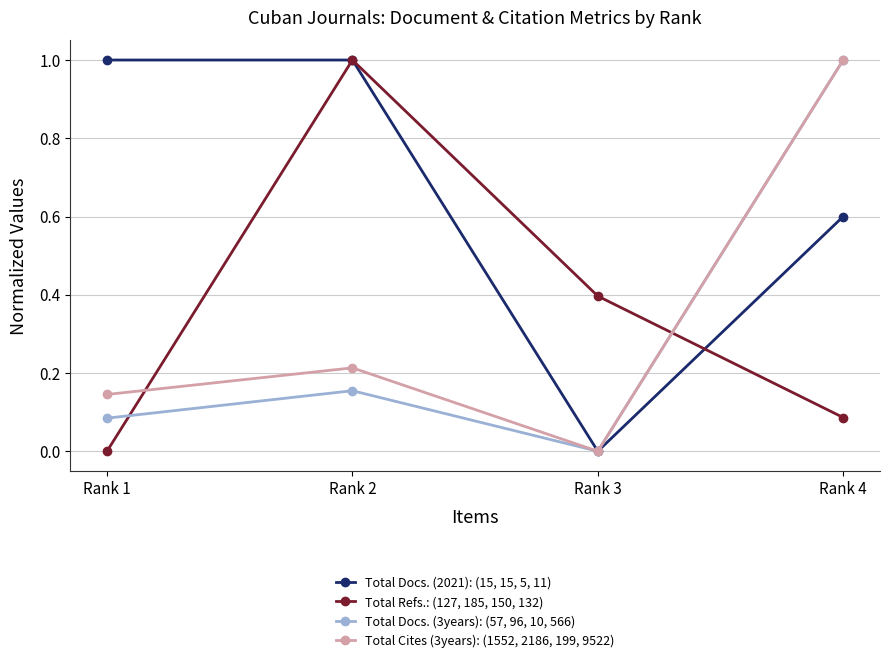

How many distinct data groups are displayed?

4